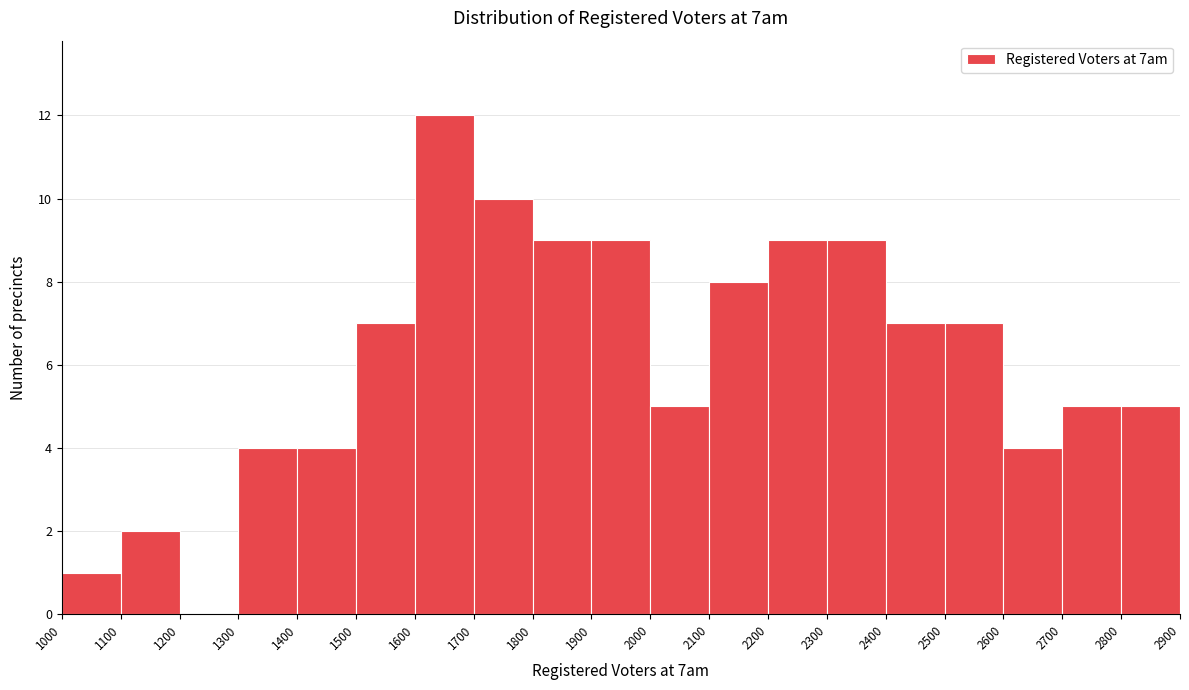

How tall is the bar that spans 1900 to 2000 on the x-axis? The values are not printed on the chart, so give them approximately, as read against the axis.

9